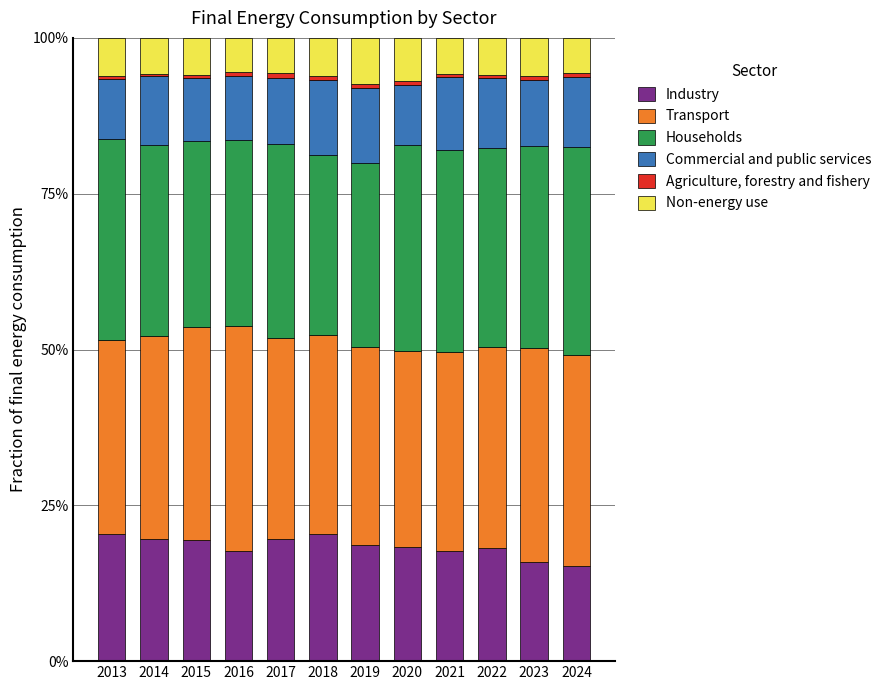

What is the minimum value for Industry?

15.3